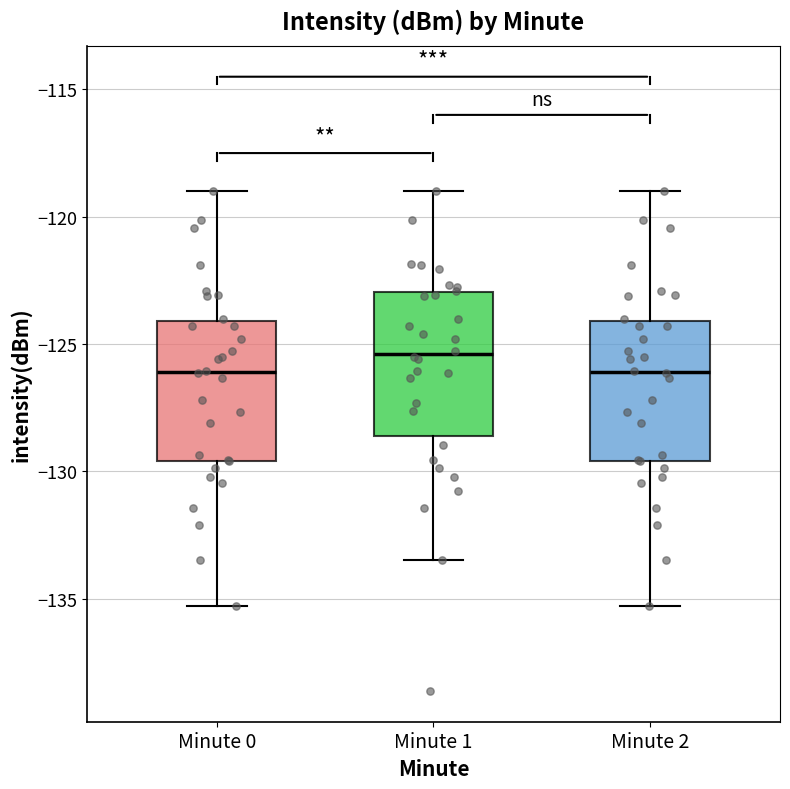

Reading left to right, transcribe this box plot: for each box, give where its median line is, the range the box spans, and where its two whiskers end, as read against the y-axis. The values are not printed on the chart, so give them approximately, as read against the axis.

Minute 0: median -126.0, box -129.5 to -124.0, whiskers -135.5 to -119.0
Minute 1: median -125.5, box -128.5 to -123.0, whiskers -133.5 to -119.0
Minute 2: median -126.0, box -129.5 to -124.0, whiskers -135.5 to -119.0